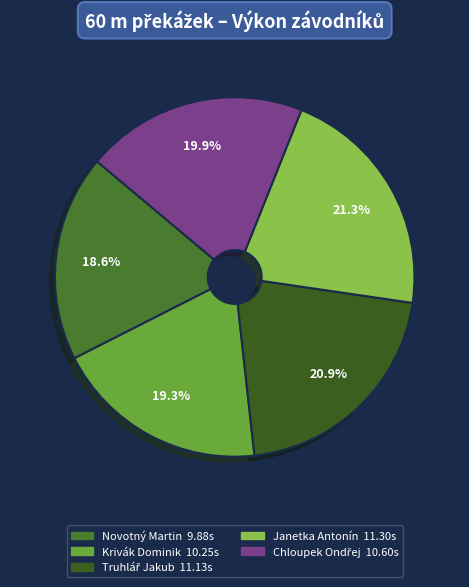

Count the number of slices in the pie.

5